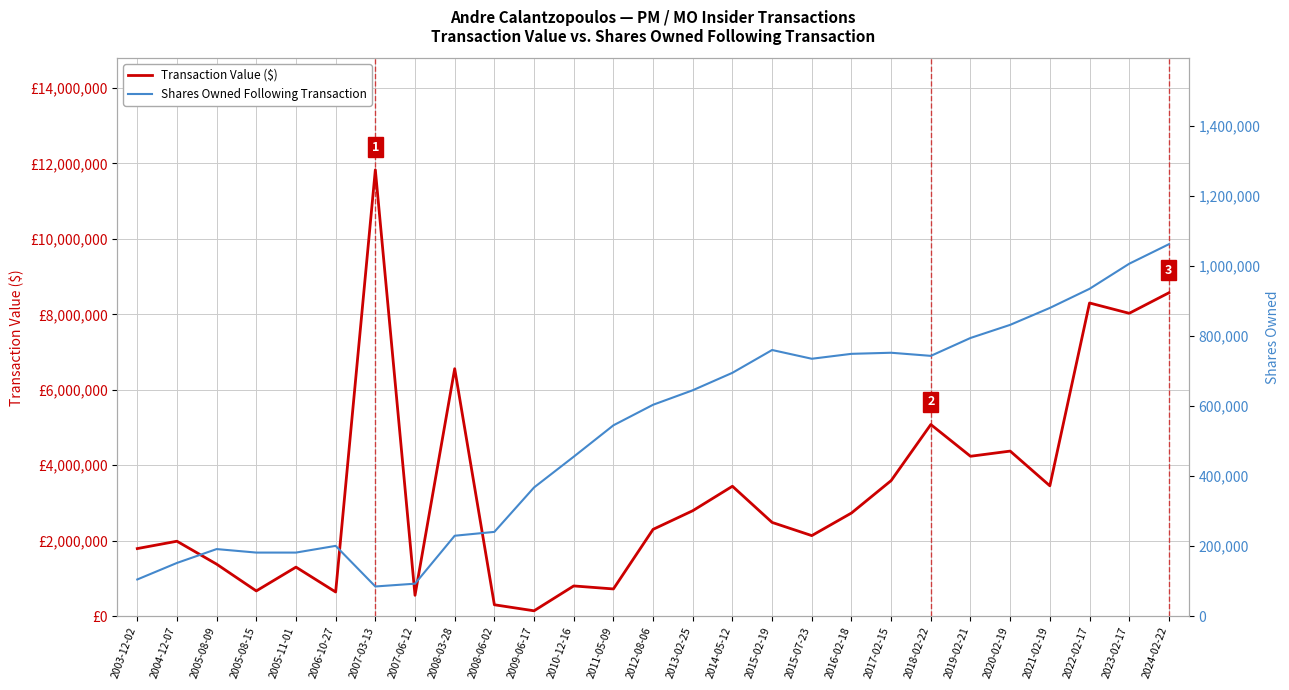

The Shares Owned Following Transaction series shows 367698 at 2009-06-17. True or false?

True